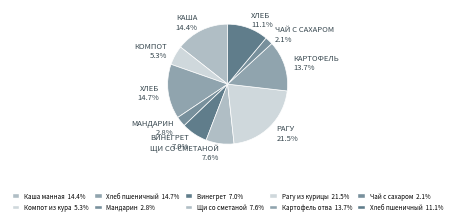

How many slices are in this pie chart?

10